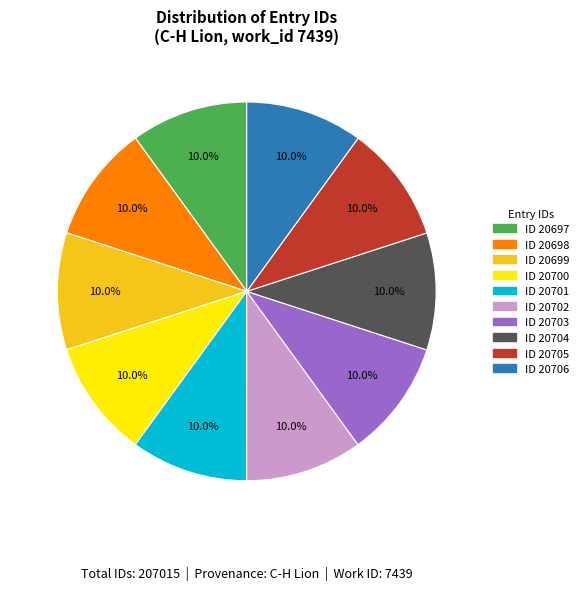

Combined, what portion of the pie is ID 20699 and ID 20704?

20.0%